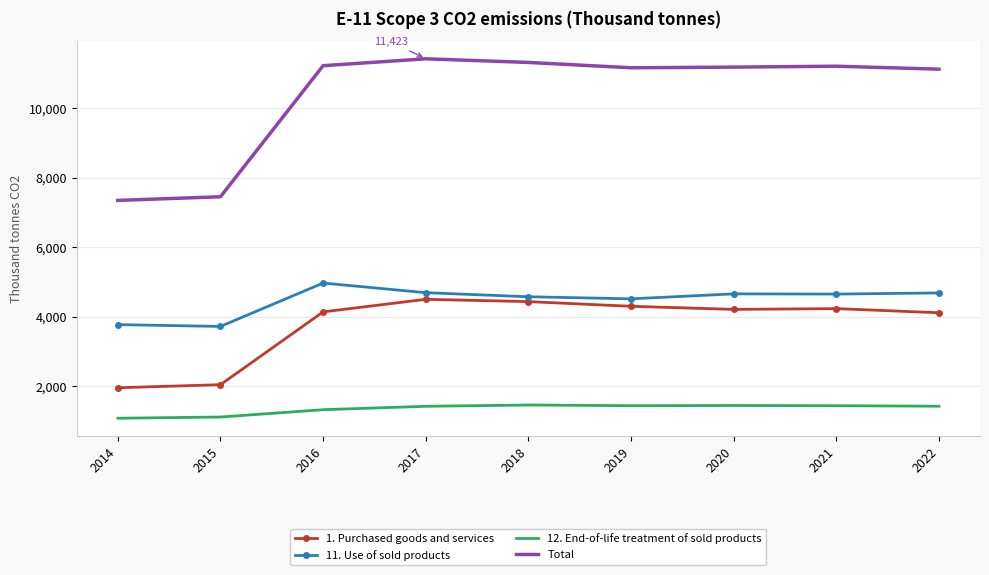

In 11. Use of sold products, how many points are higher than both neighbors (excluding endpoints)?

2